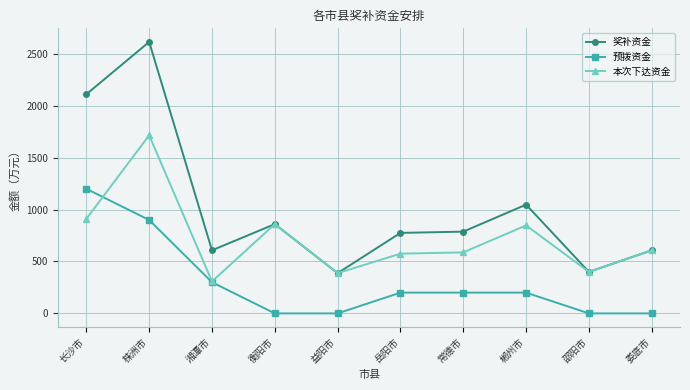

What is the maximum value for 奖补资金?

2615.4